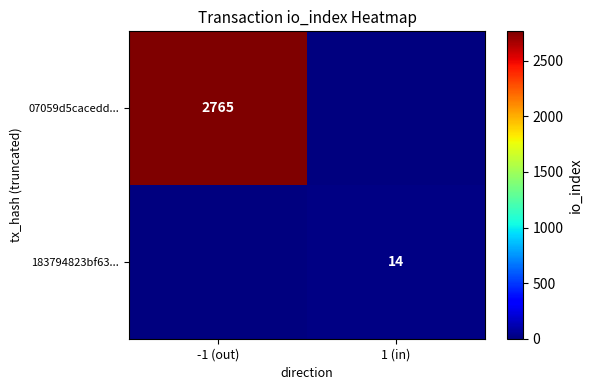

The 07059d5cacedd... series shows 2765 at -1 (out). True or false?

True